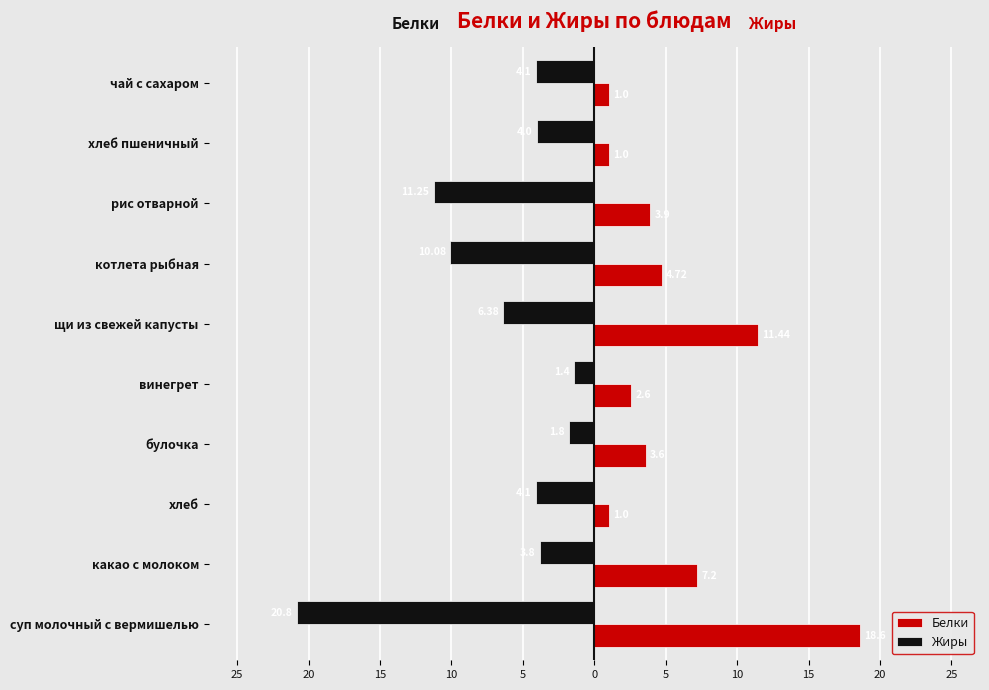

Rank the series by their average value, from lowest to highest.

Белки, Жиры